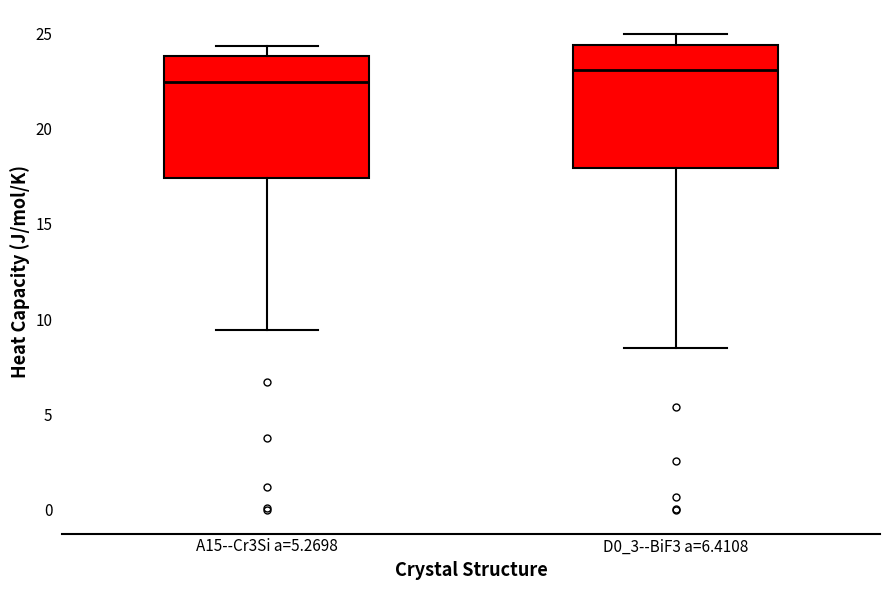

Where does the lower whisker of the box for D0_3--BiF3 a=6.4108 end on the y-axis? The values are not printed on the chart, so give them approximately, as read against the axis.

8.5